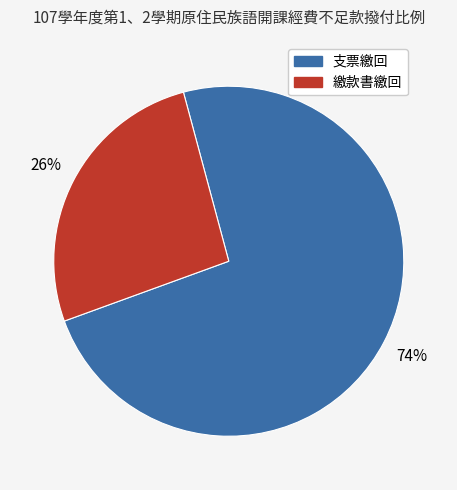

Is there any slice that represents more than half of the pie?

Yes